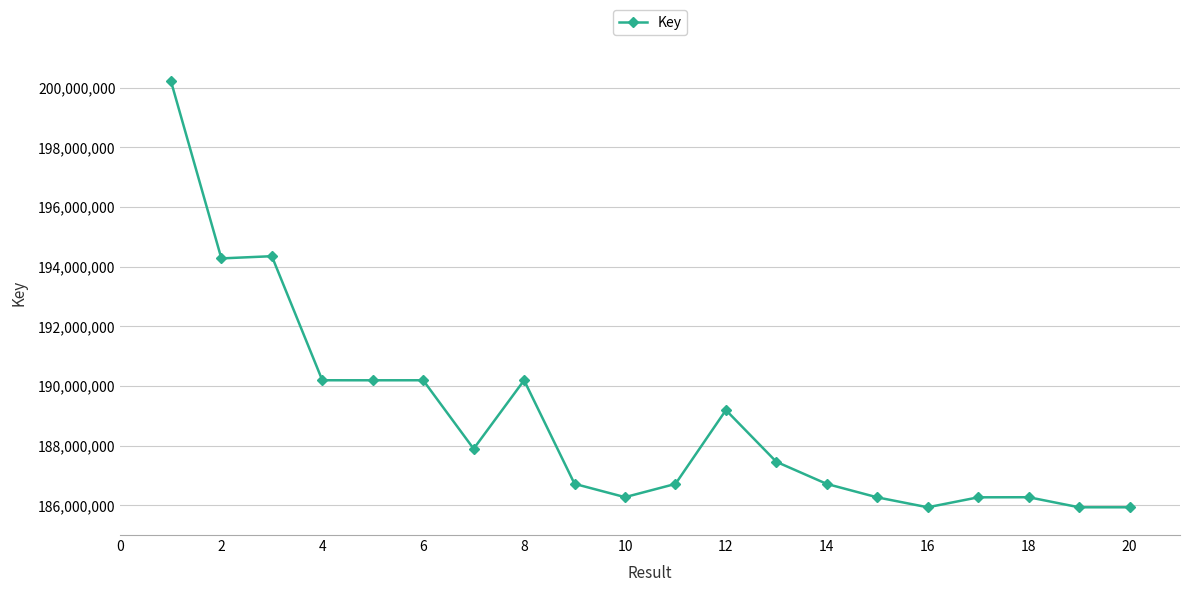

What is the average value?

188856652